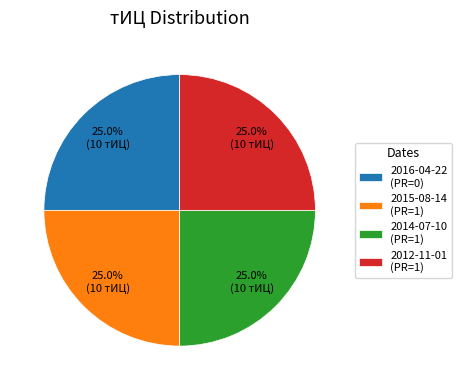

Does 2016-04-22 (PR=0) represent more than half of the total?

No